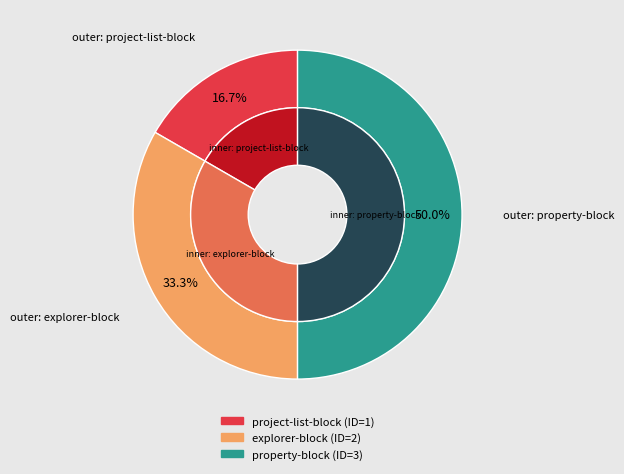

True or false: property-block accounts for 62% of the total.

False